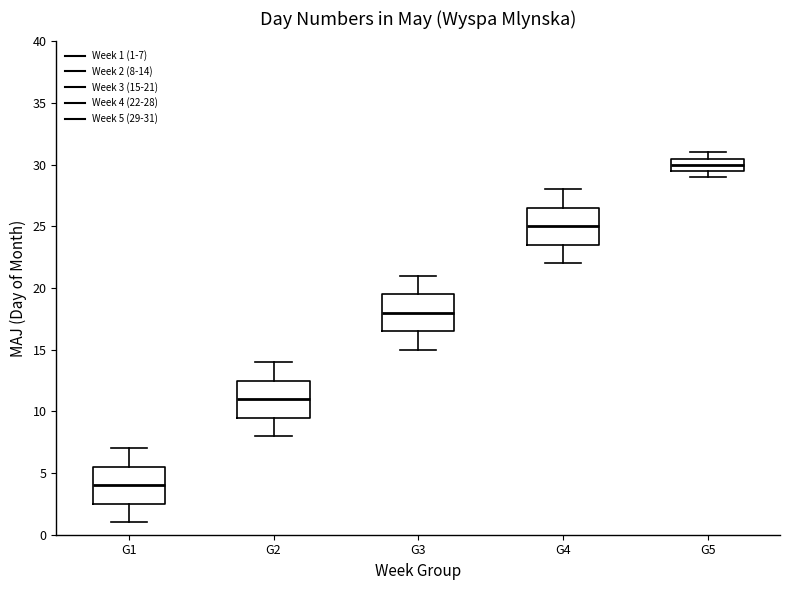

Where does the upper whisker of the box for G4 end on the y-axis? The values are not printed on the chart, so give them approximately, as read against the axis.

28.0